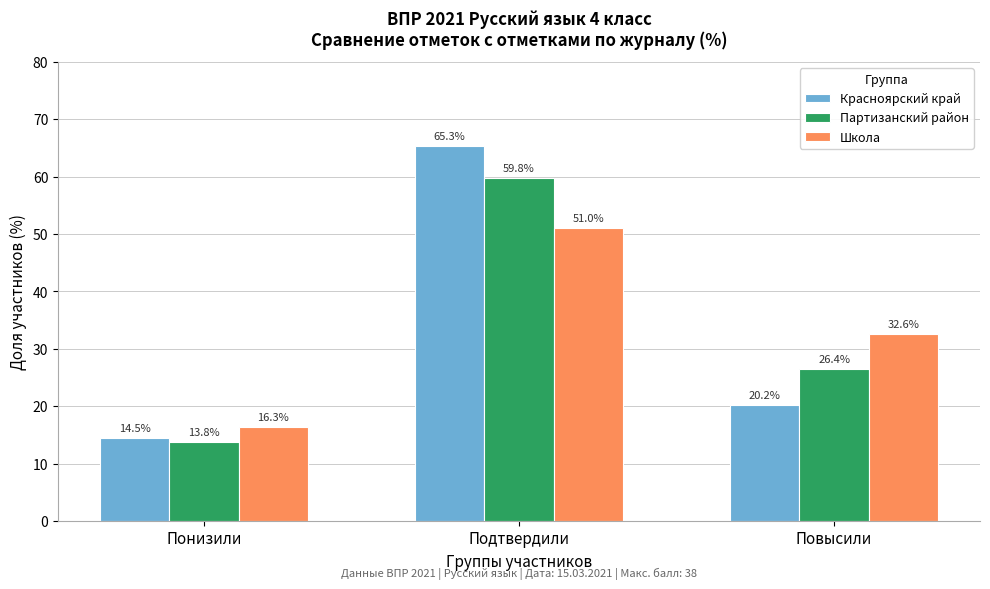

What is the sum of all Красноярский край values?

100.0